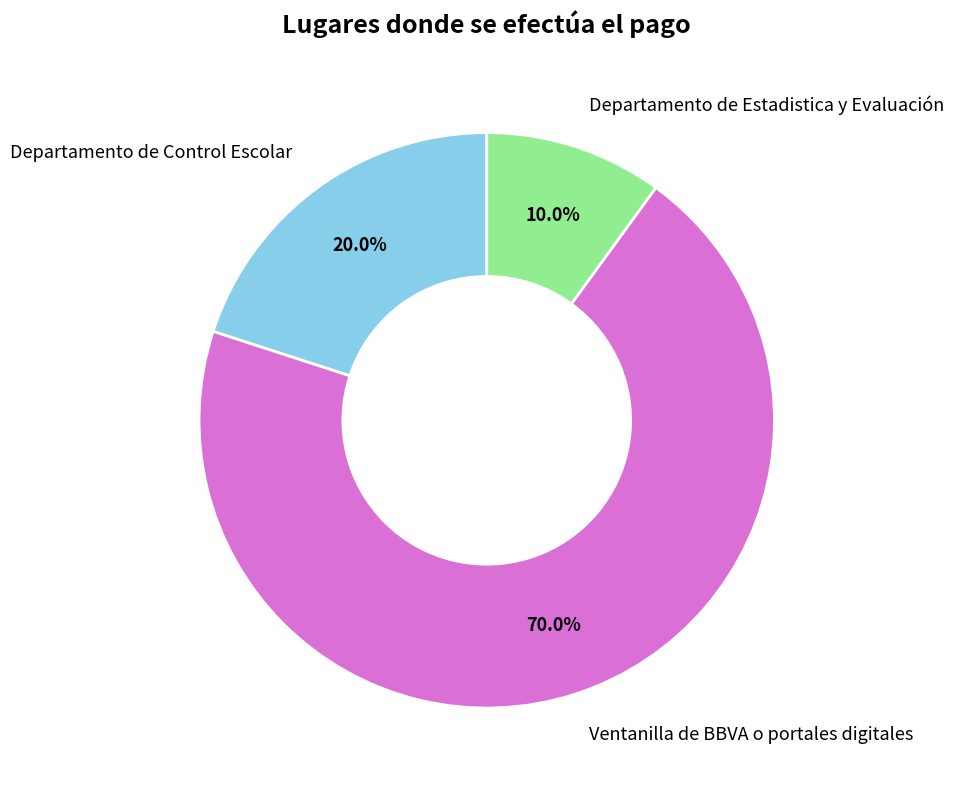

Which category has the smallest portion of the pie?

Departamento de Estadistica y Evaluación